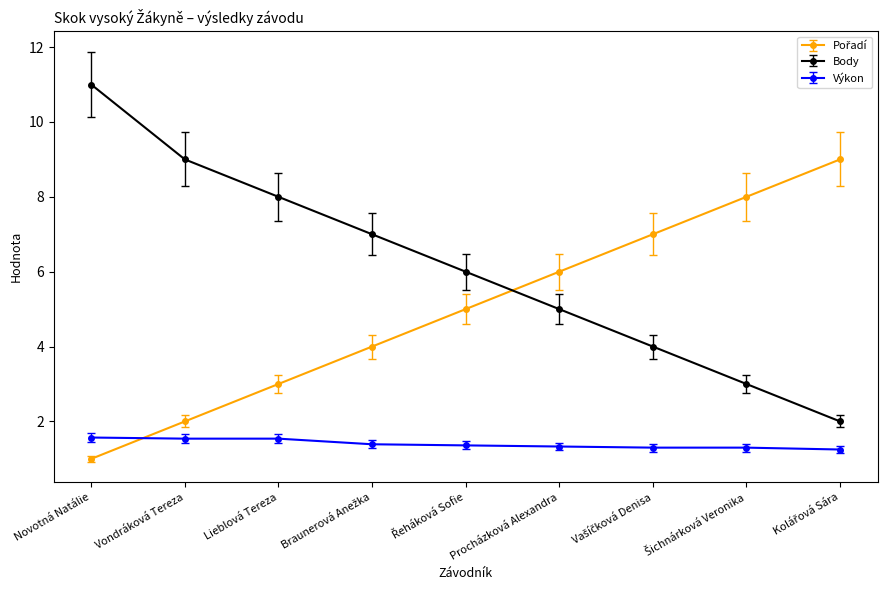

What is the label of the 4th point from the right?

Procházková Alexandra